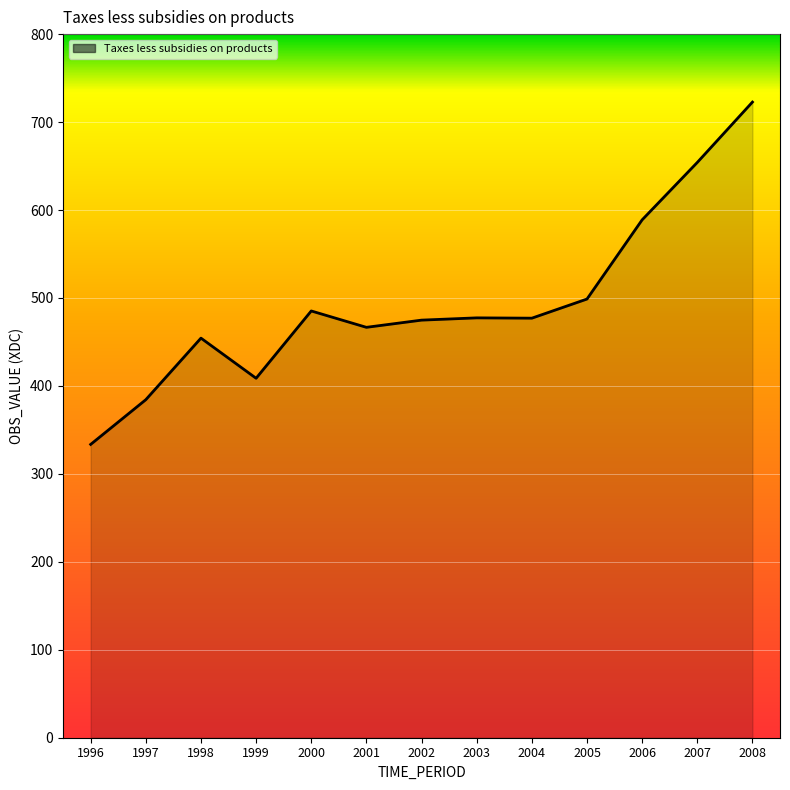

The value at 2005 is 310.3. True or false?

False